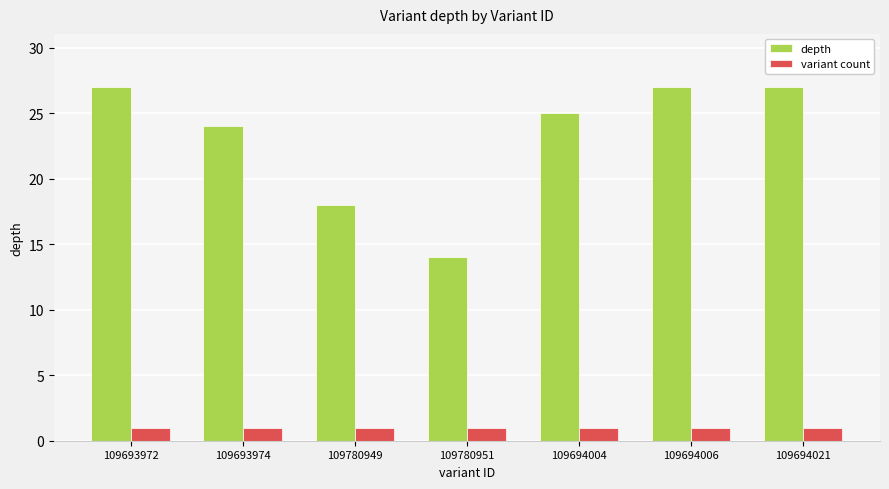

Does the chart contain any negative values?

No